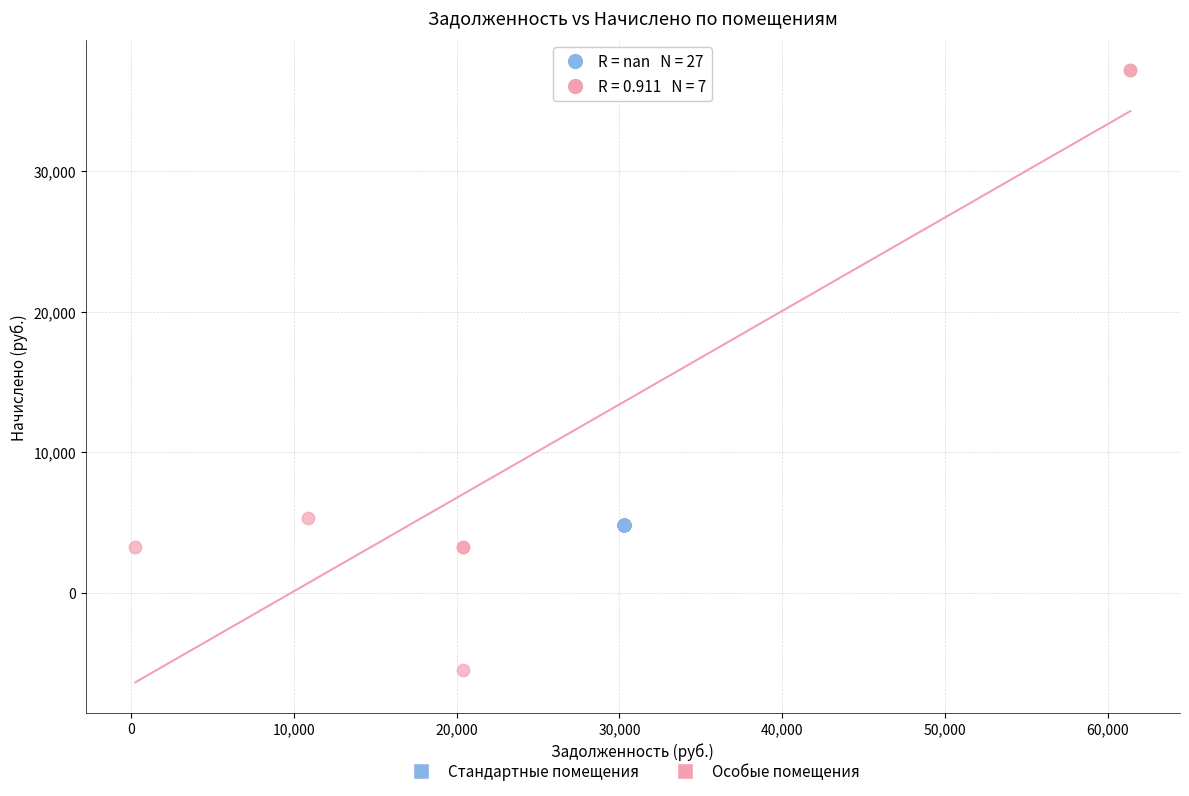

Which series contains the lowest Y value?

Особые помещения